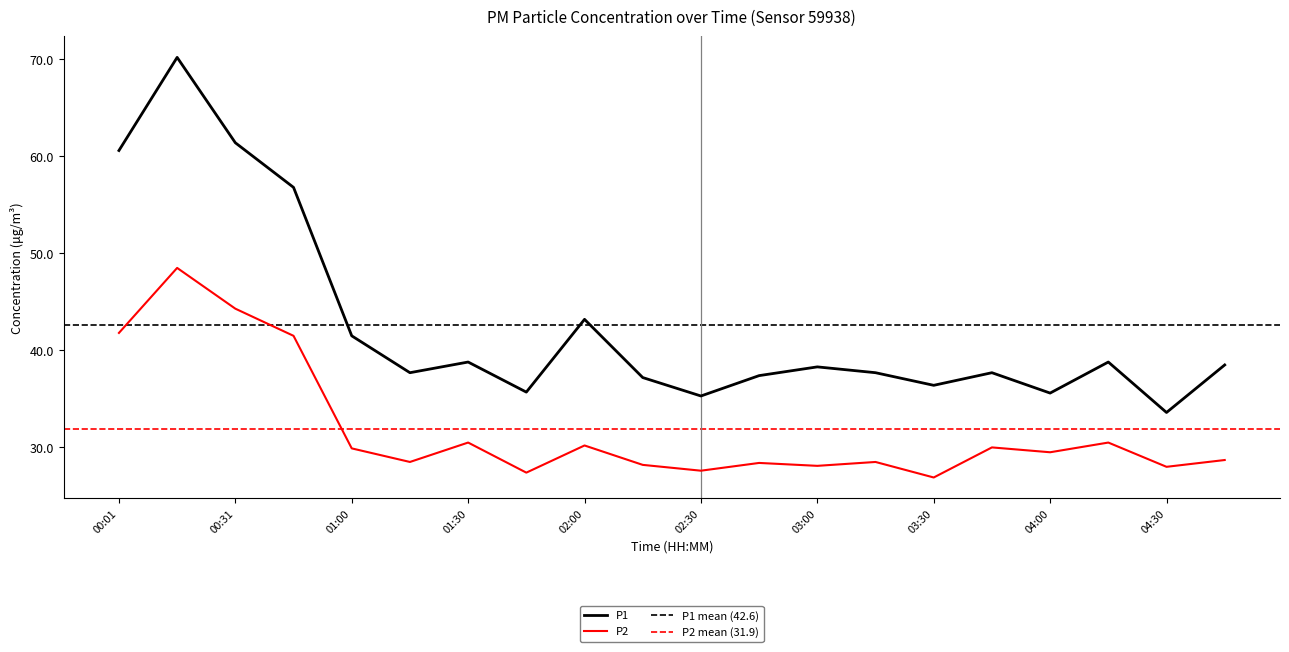

Reading left to right, what are all the values shown in this chart?

P1: 00:01=60.6	00:16=70.2	00:31=61.4	00:45=56.8	01:00=41.5	01:15=37.7	01:30=38.8	01:45=35.7	02:00=43.2	02:15=37.2	02:30=35.3	02:45=37.4	03:00=38.3	03:15=37.7	03:30=36.4	03:45=37.7	04:00=35.6	04:15=38.8	04:30=33.6	04:45=38.5
P2: 00:01=41.8	00:16=48.5	00:31=44.3	00:45=41.5	01:00=29.9	01:15=28.5	01:30=30.5	01:45=27.4	02:00=30.2	02:15=28.2	02:30=27.6	02:45=28.4	03:00=28.1	03:15=28.5	03:30=26.9	03:45=30.0	04:00=29.5	04:15=30.5	04:30=28.0	04:45=28.7